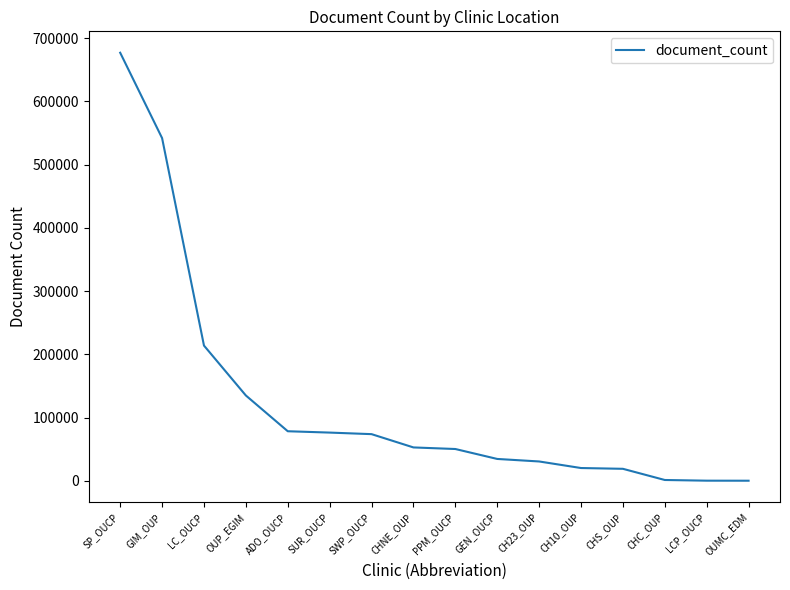

Where does the data first go above 52674?

SP_OUCP